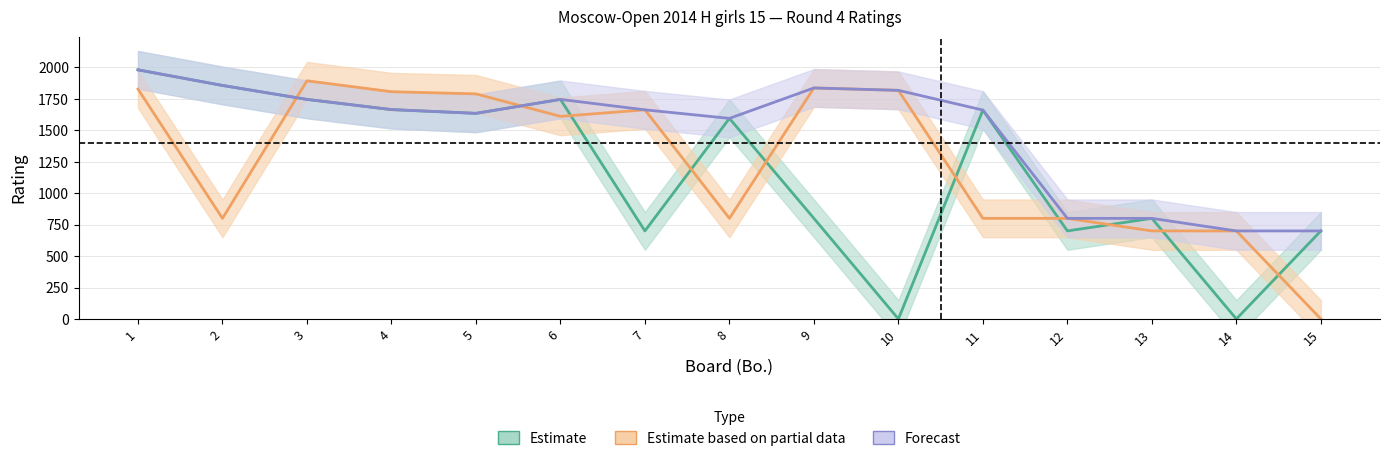

At which label is Estimate closest to 990?

9